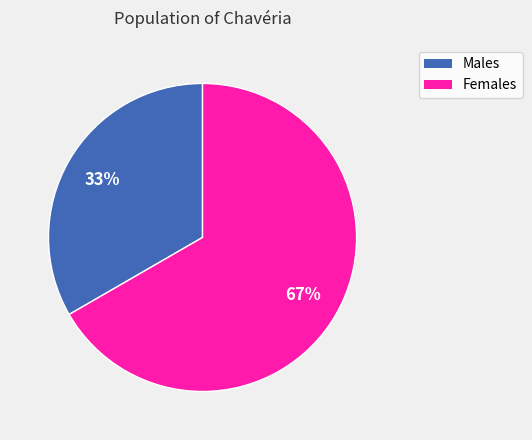

Is there any slice that represents more than half of the pie?

Yes